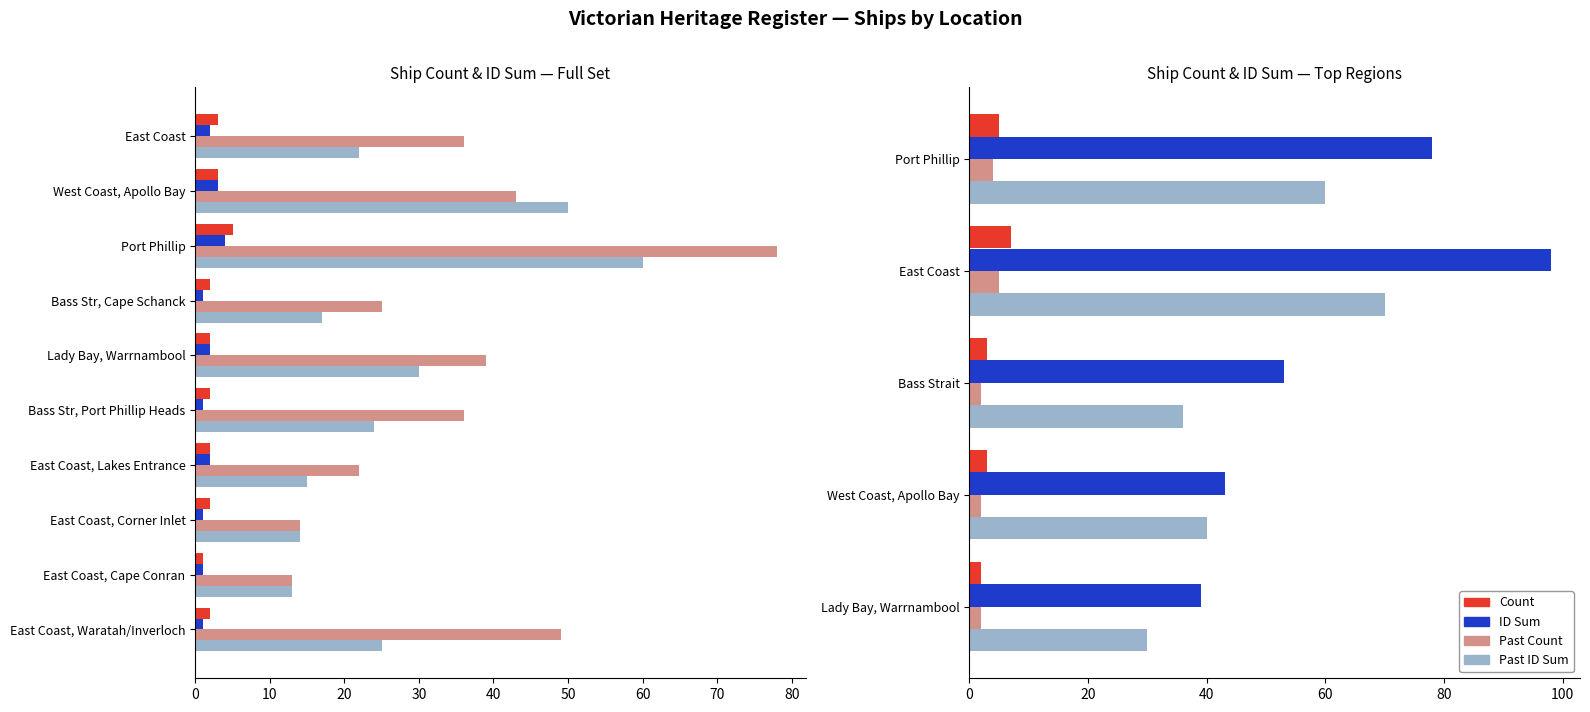

Between 0 and 10, which series saw the biggest shift?

ID Sum